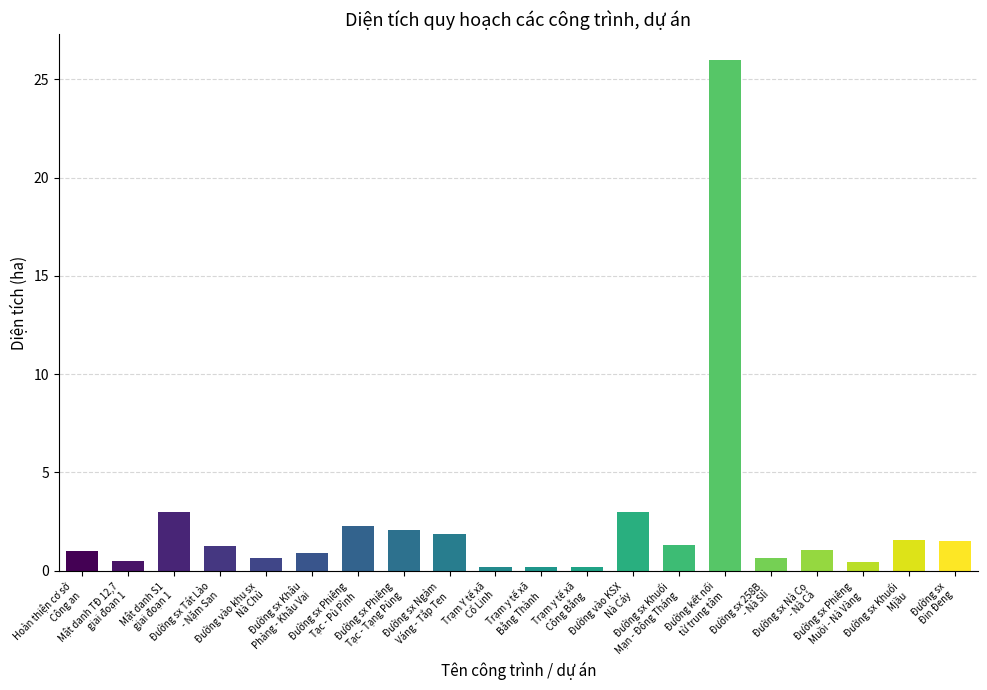

Are the bars grouped side by side (vs. stacked)?

No